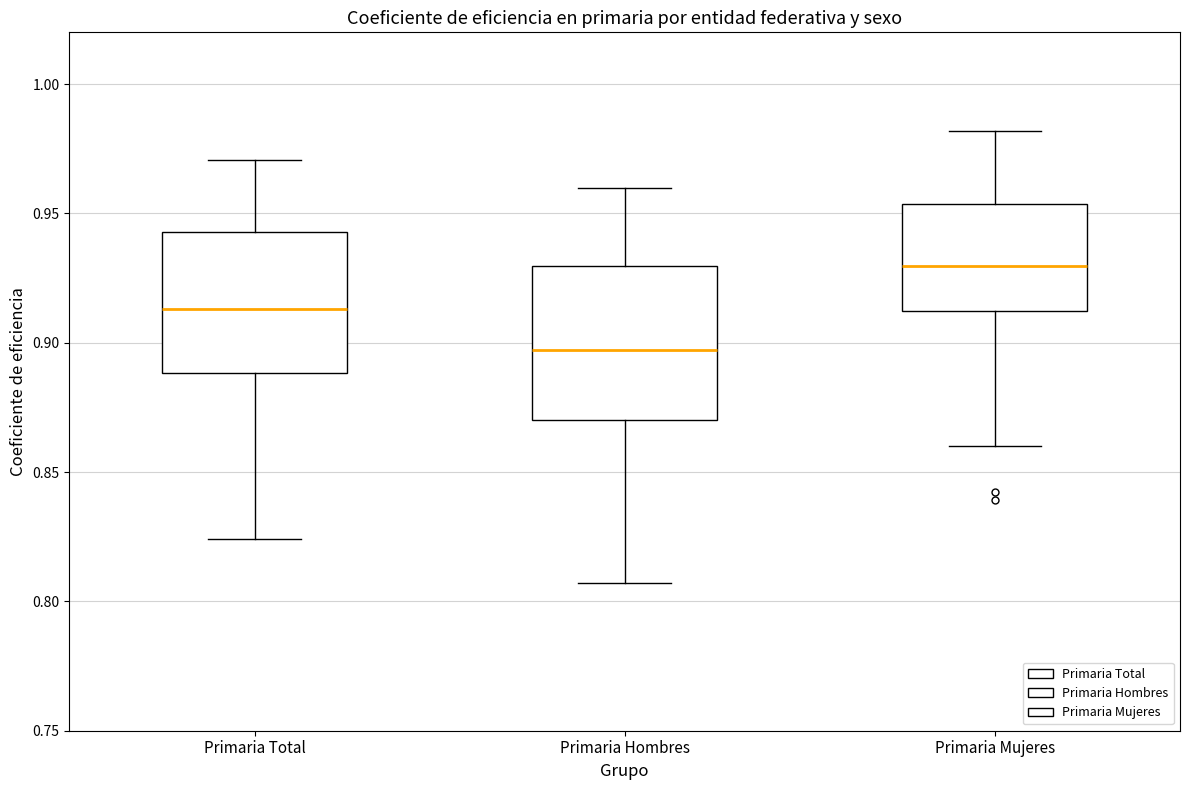

Comparing the boxes themselves (not the whiskers), which one is the tallest?

Primaria Hombres